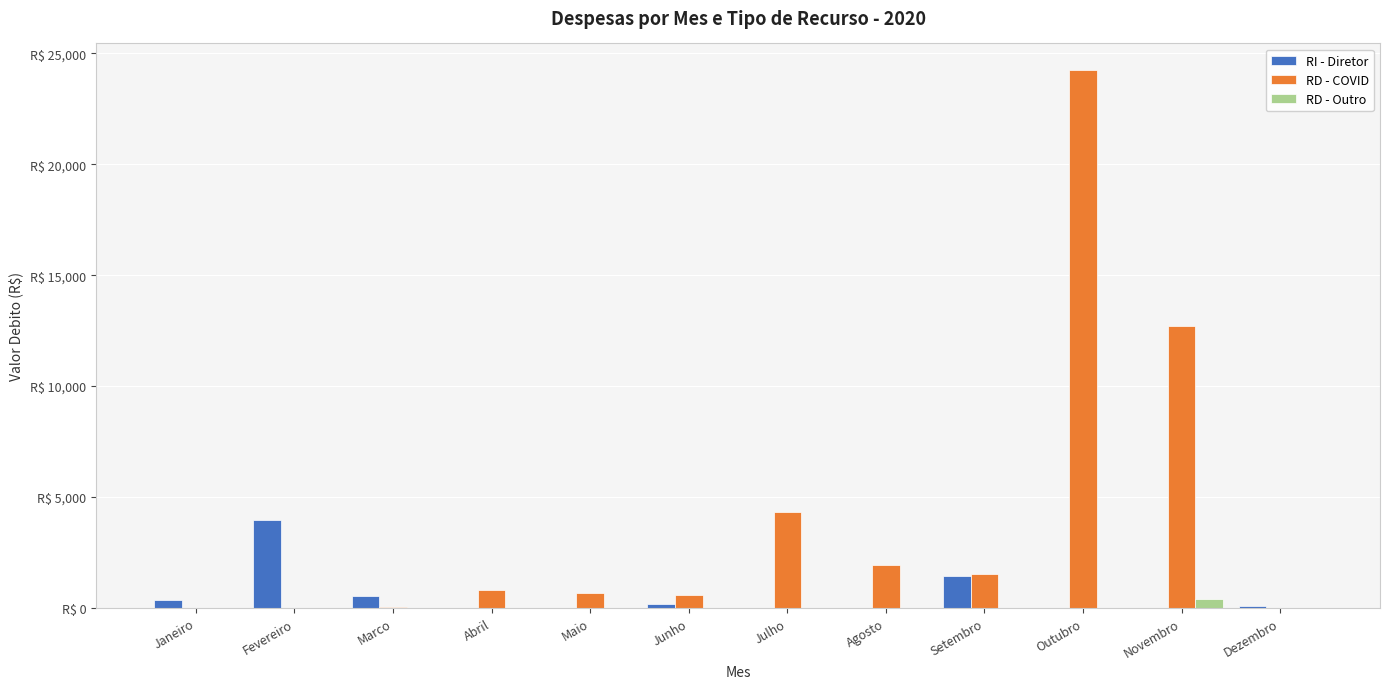

What are all the series names shown in the legend?

RI - Diretor, RD - COVID, RD - Outro